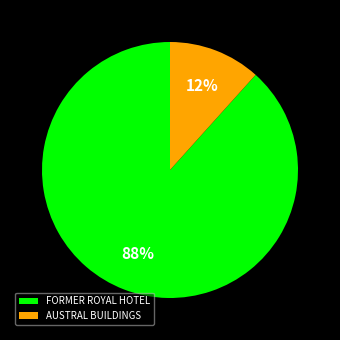

Rank the categories by value from lowest to highest.

AUSTRAL BUILDINGS, FORMER ROYAL HOTEL